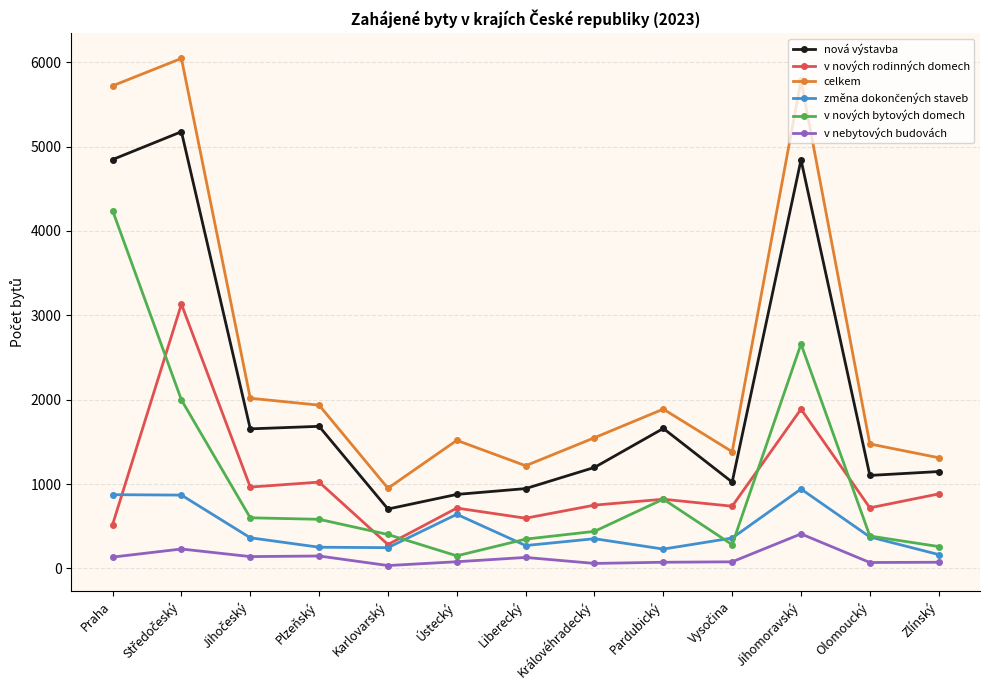

Which series has the largest total across all categories?

celkem